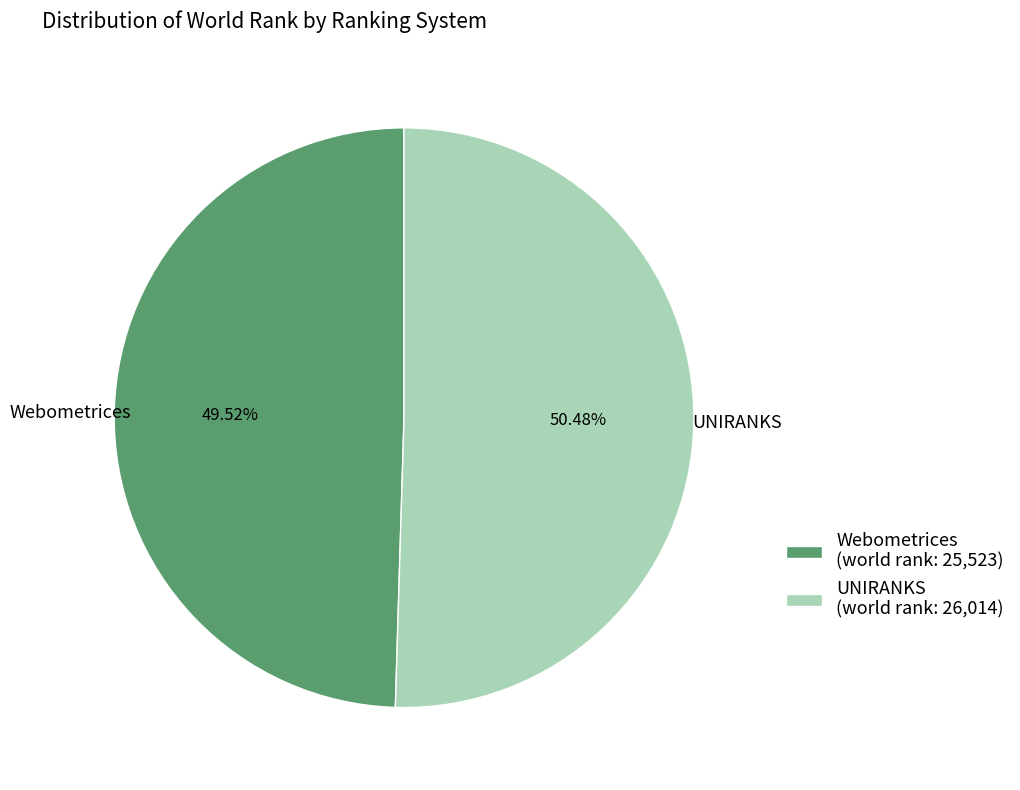

Count the number of slices in the pie.

2